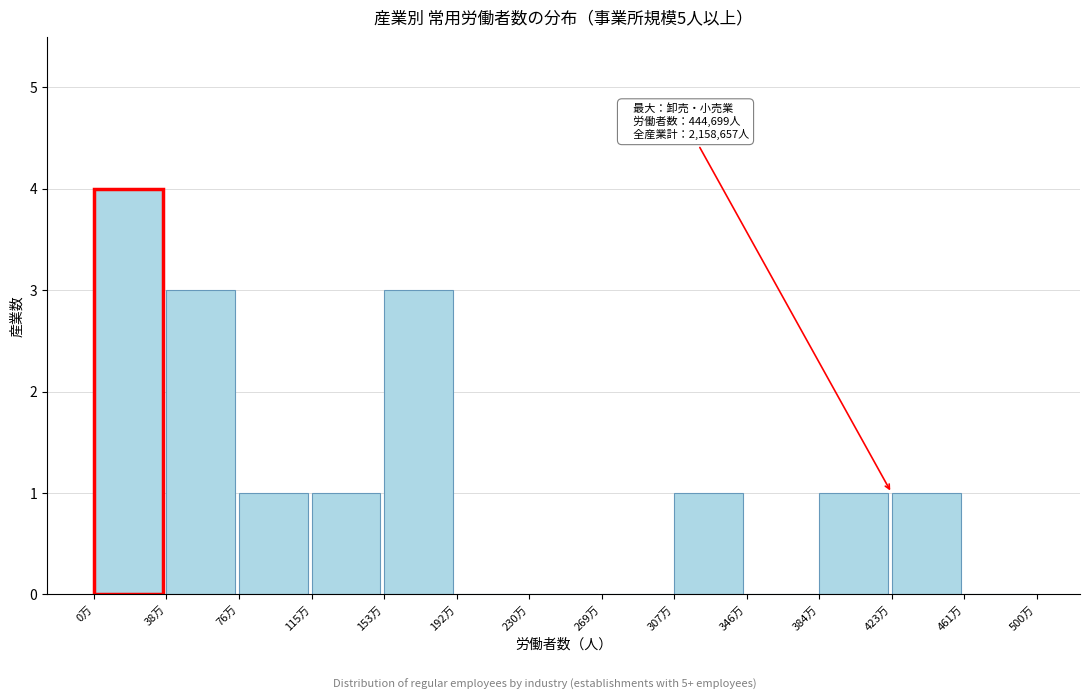

Reading right to left, transcribe all the data shown in this chart.

461万=0	423万=1	384万=1	346万=0	307万=1	269万=0	230万=0	192万=0	153万=3	115万=1	76万=1	38万=3	0万=4